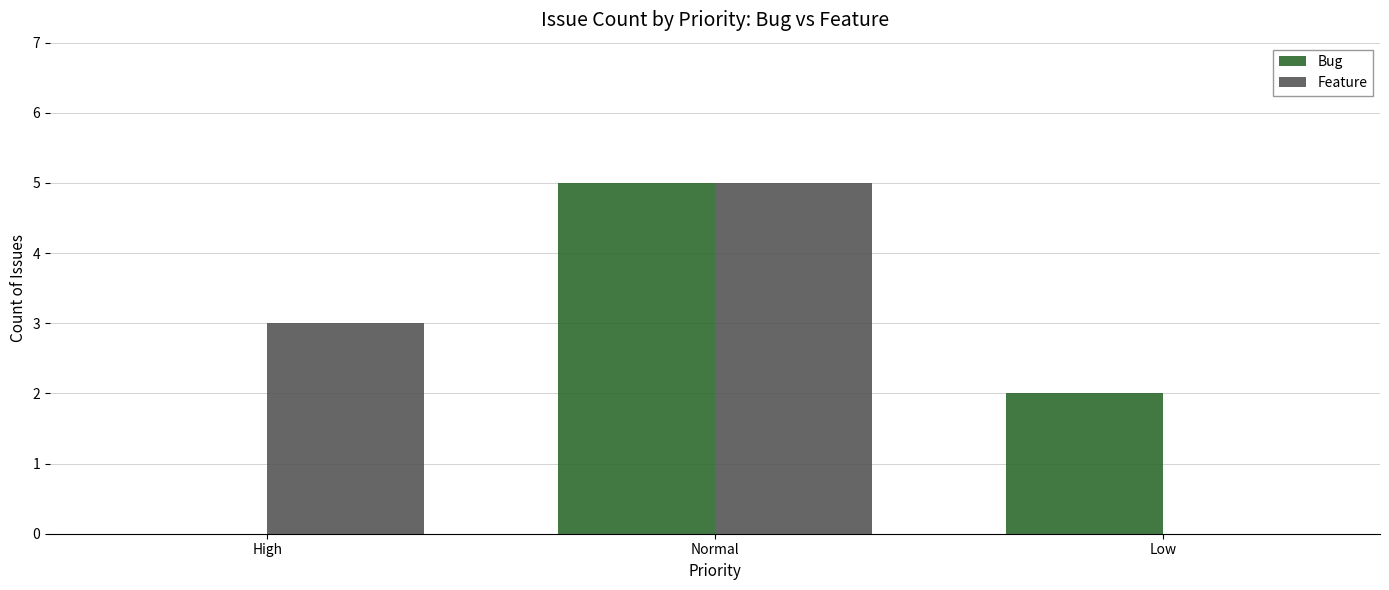

What is the maximum value shown in the chart?

5